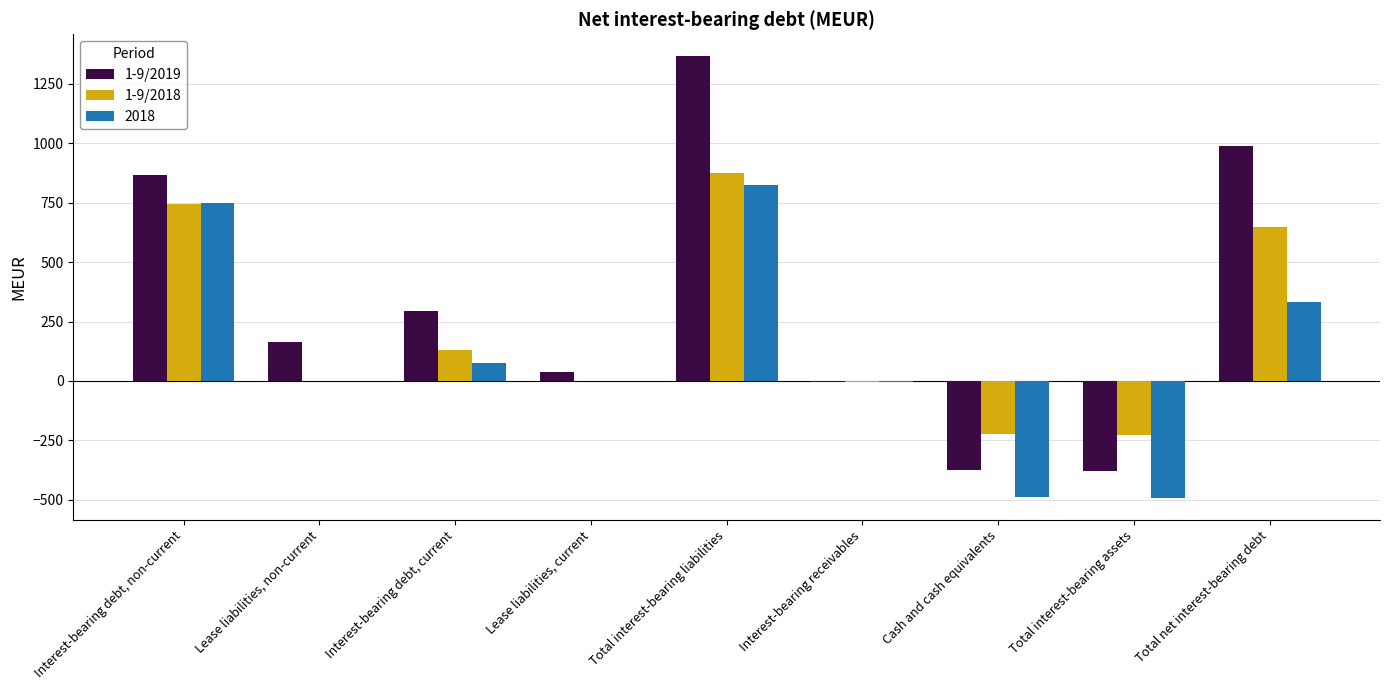

What is the spread (max minus min) of values at Total interest-bearing assets?

263